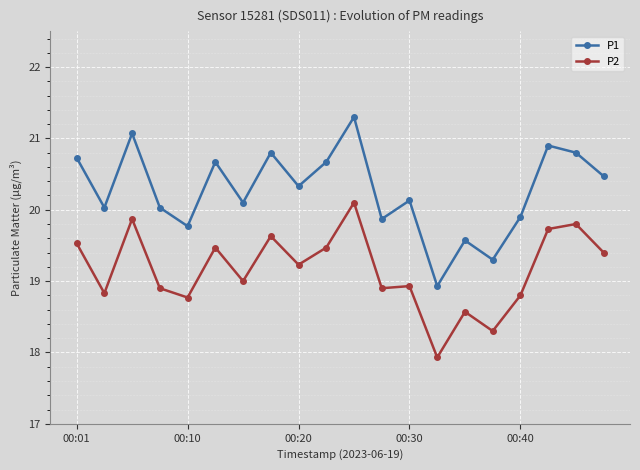

How many lines are shown in the chart?

2